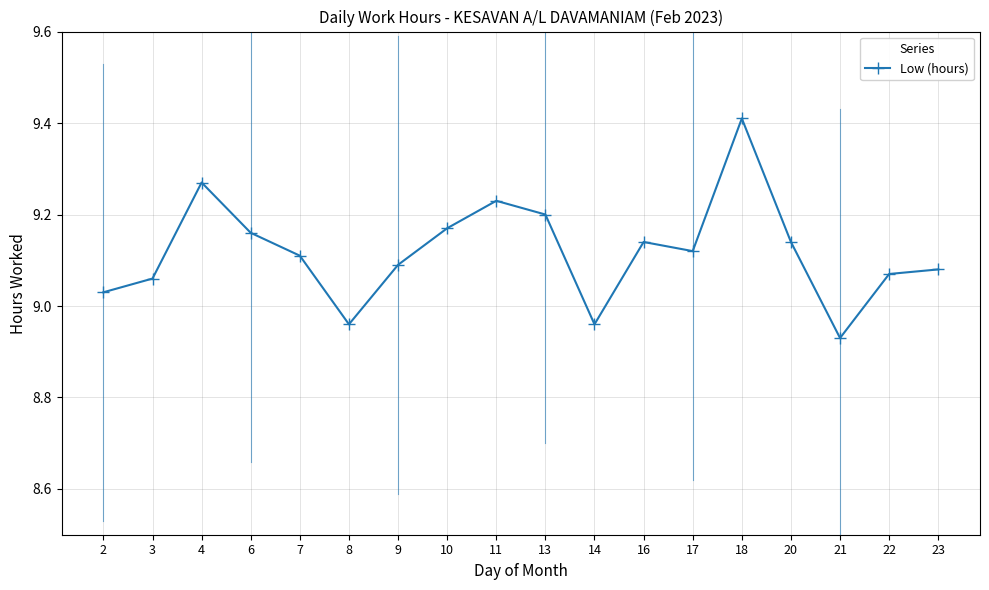

Does the chart have visible grid lines?

Yes